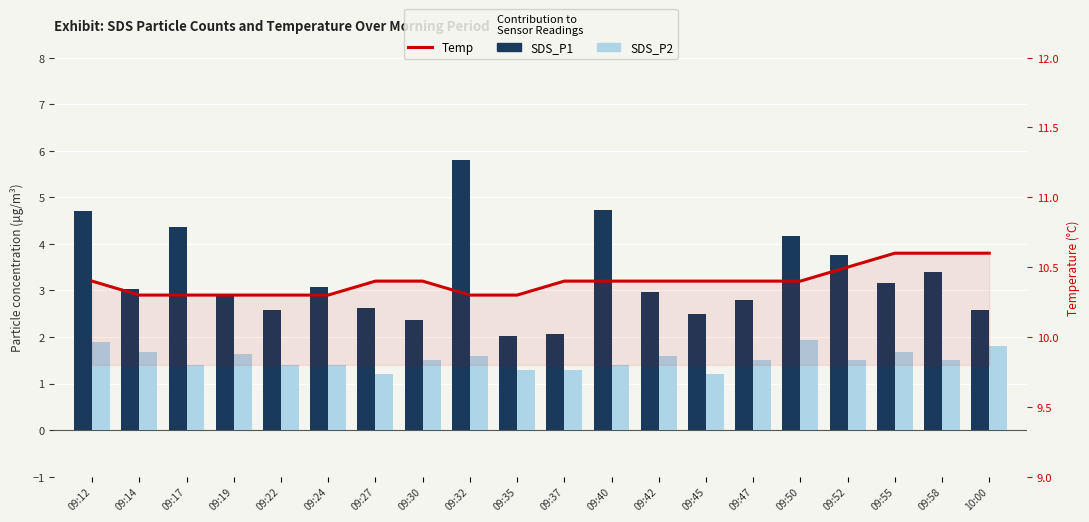

What position from the left is 09:17?

3